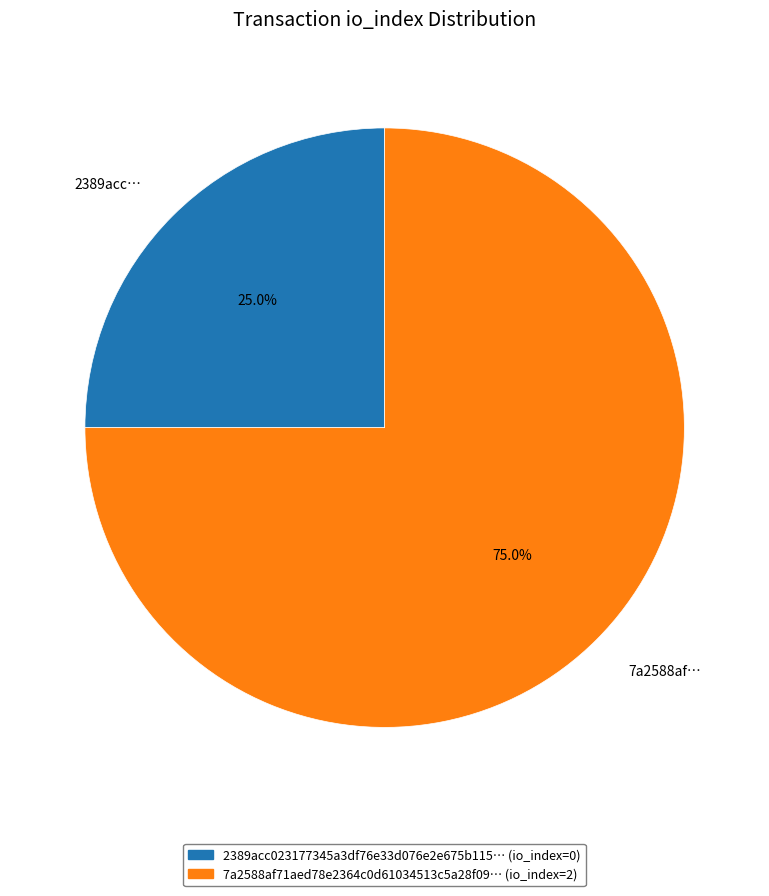

Rank the categories by value from lowest to highest.

2389acc…, 7a2588af…